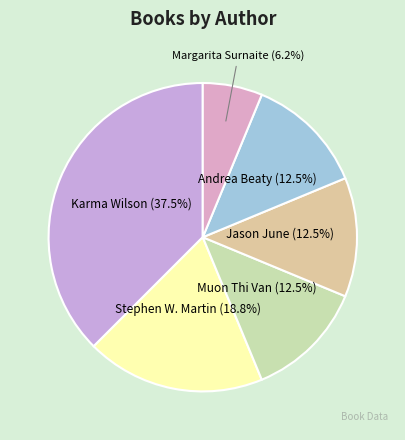

Does Jason June represent more than half of the total?

No